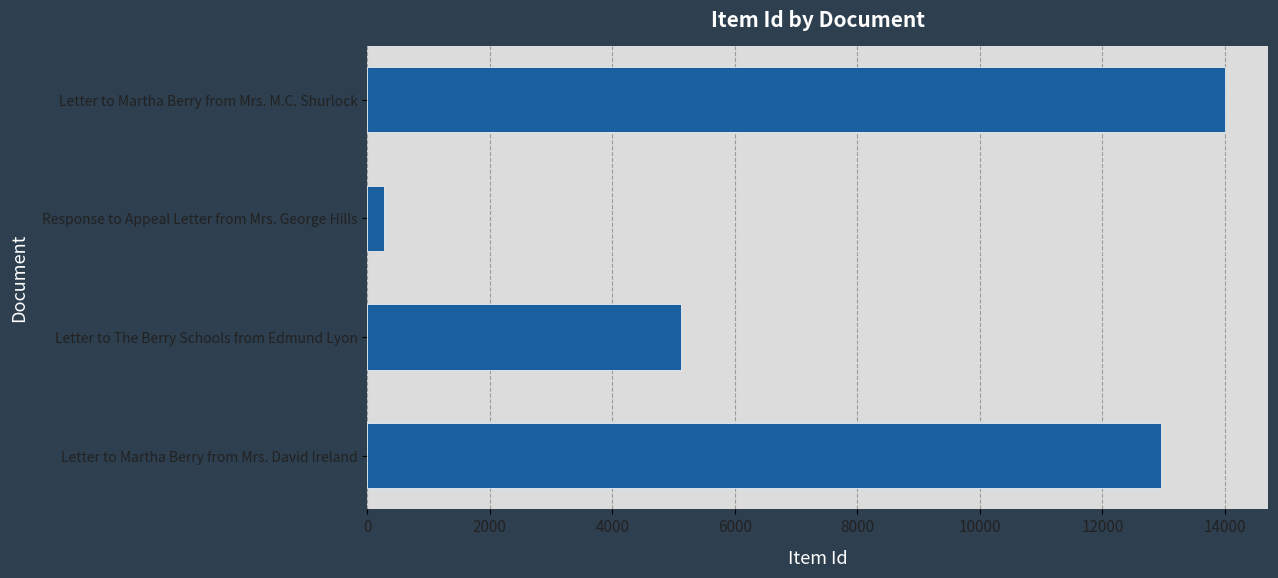

Does the chart contain any negative values?

No